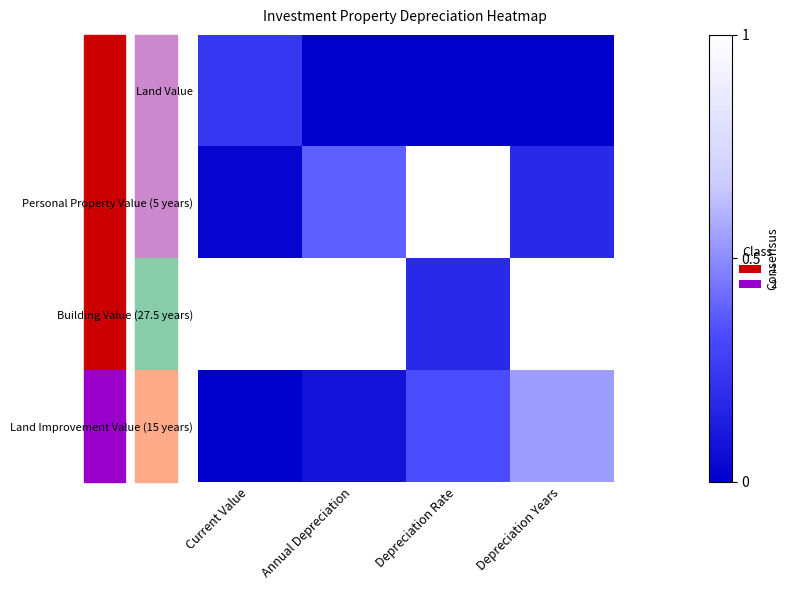

Reading right to left, list all the values displayed in this chart.

Land Value: Depreciation Years=0.0	Depreciation Rate=0.0	Annual Depreciation=0.0	Current Value=0.2
Personal Property Value (5 years): Depreciation Years=0.2	Depreciation Rate=1.0	Annual Depreciation=0.4	Current Value=0.0
Building Value (27.5 years): Depreciation Years=1.0	Depreciation Rate=0.2	Annual Depreciation=1.0	Current Value=1.0
Land Improvement Value (15 years): Depreciation Years=0.5	Depreciation Rate=0.3	Annual Depreciation=0.1	Current Value=0.0